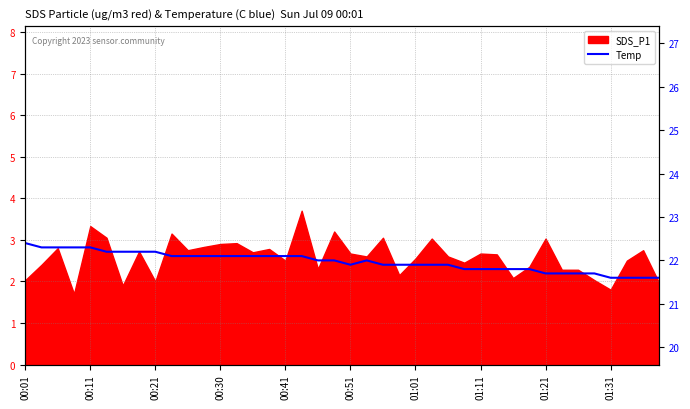

What is the maximum value shown in the chart?

22.4